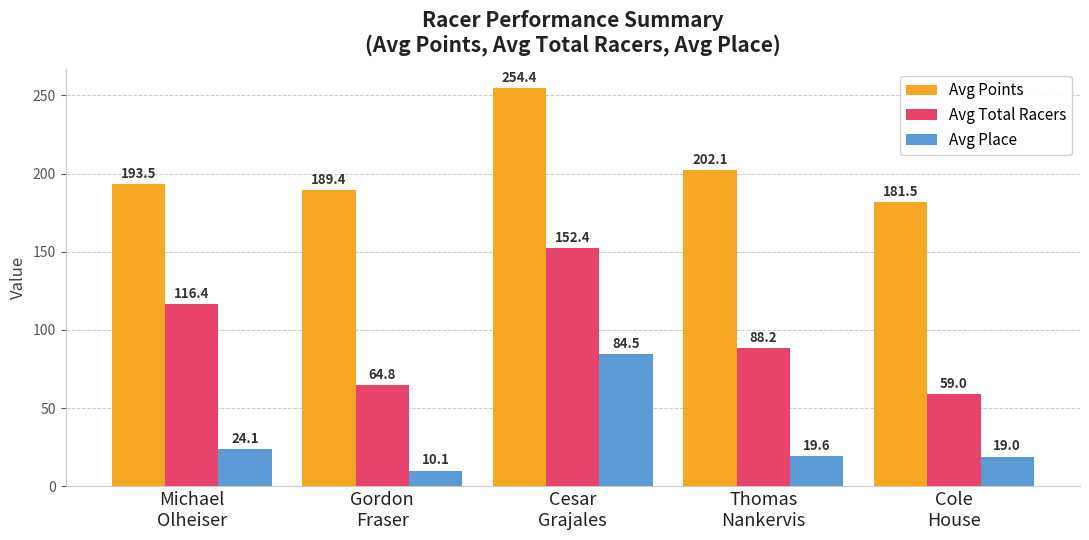

The value of Avg Place at Michael
Olheiser is 11.3. True or false?

False